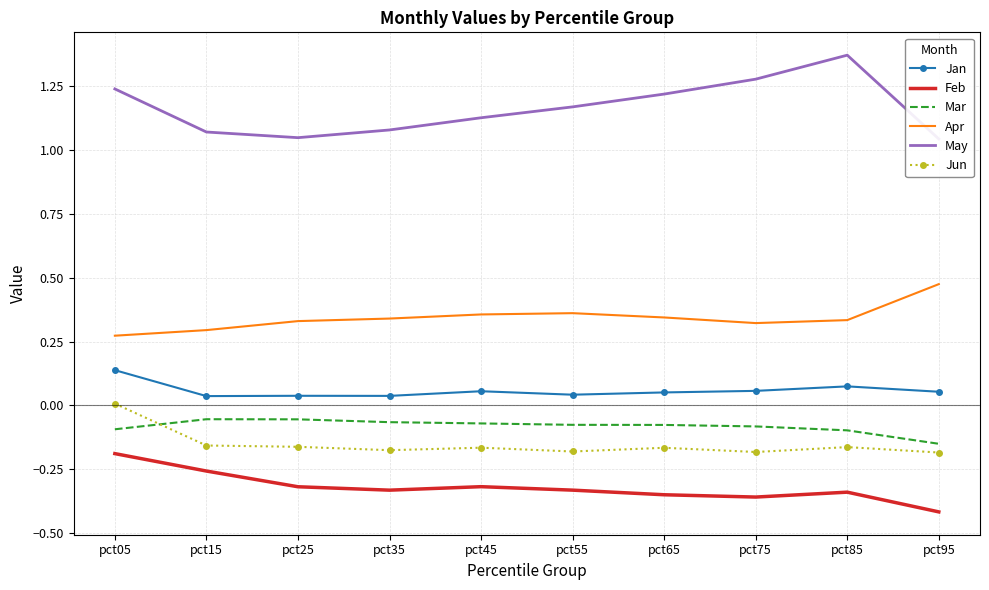

How many interior local peaks does the Apr series have?

1